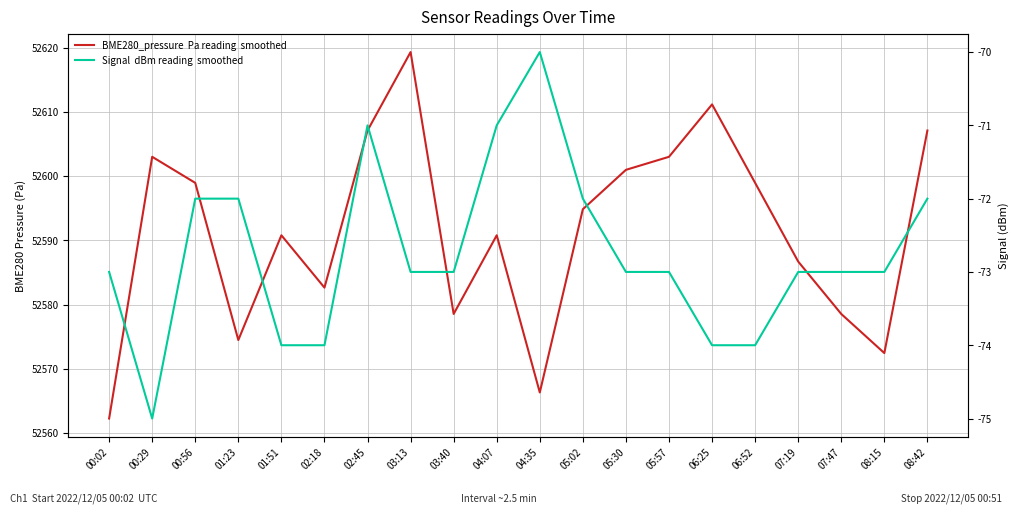

Which series has the widest spread of values?

BME280_pressure  Pa reading  smoothed